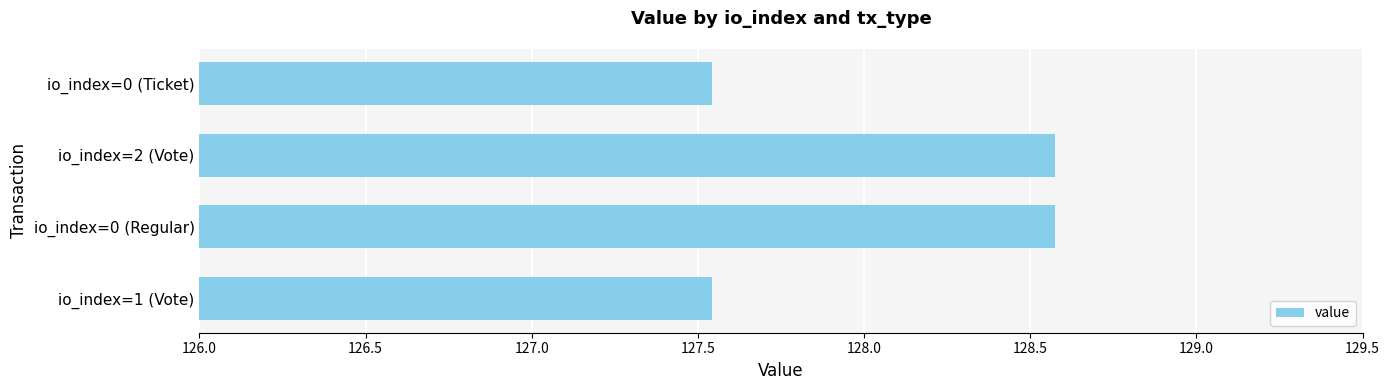

Is it true that the value at io_index=1 (Vote) is 169.9?

False